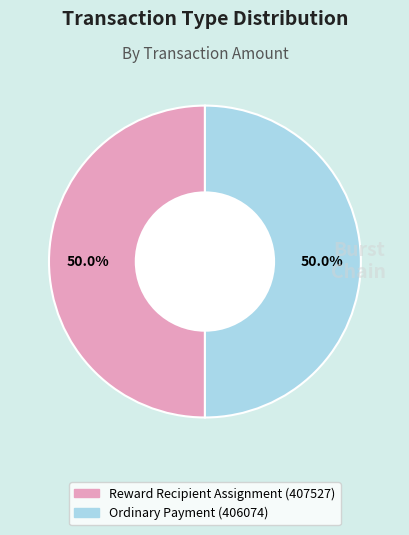

What is the total percentage of Ordinary Payment (406074) and Reward Recipient Assignment (407527)?

100.0%